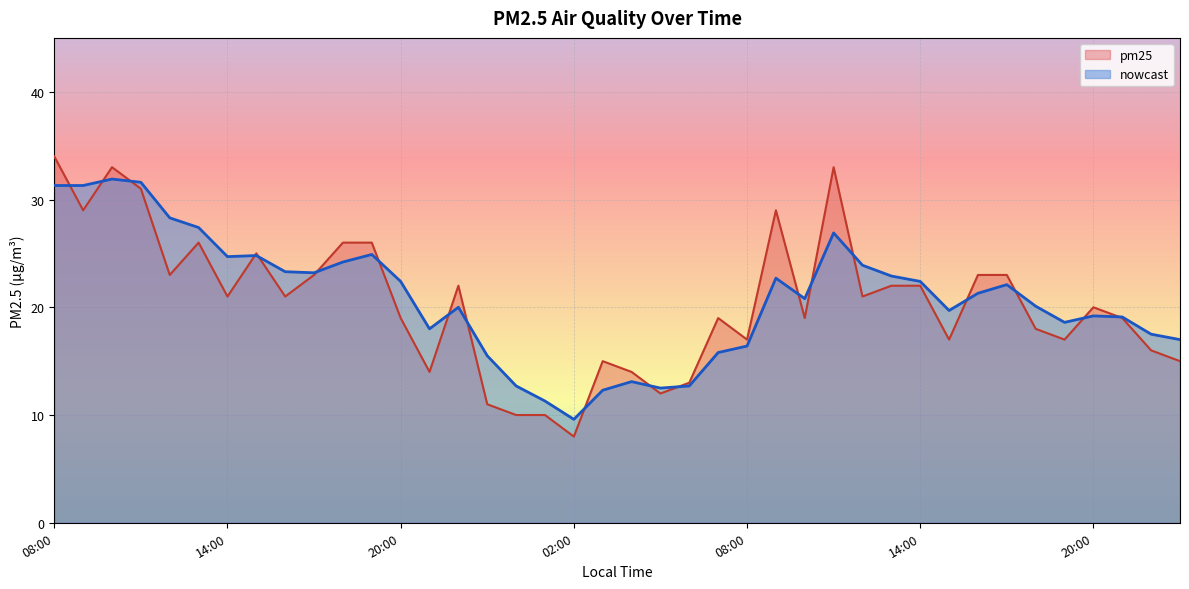

What is the sum of the pm25 values at 03:00 and 11:00?

48.0